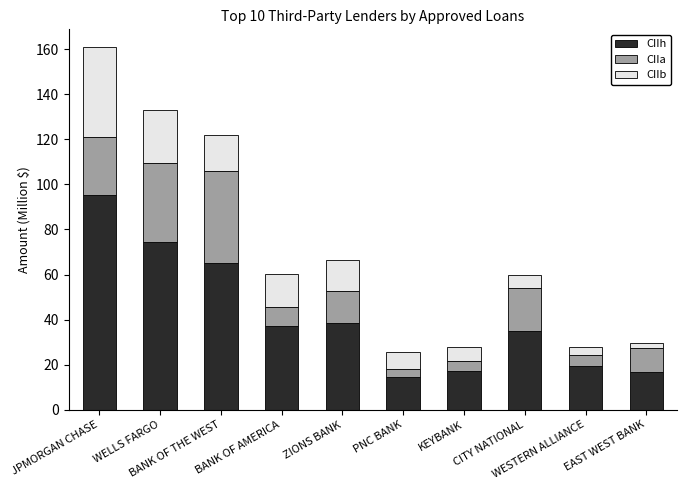

What is the difference between the second highest and second lowest values in the CIIh series?

57.8